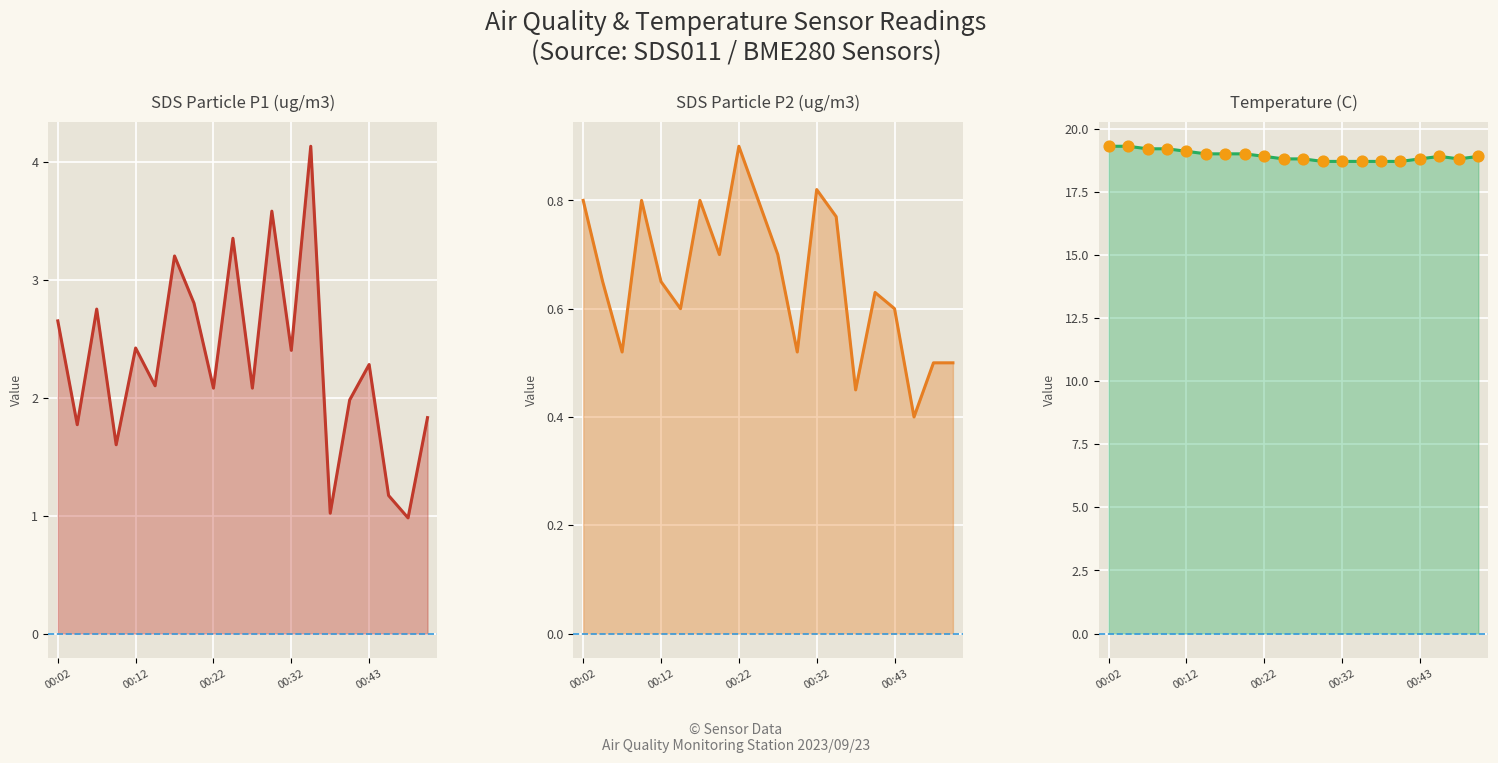

Which series has the largest total across all categories?

Temp